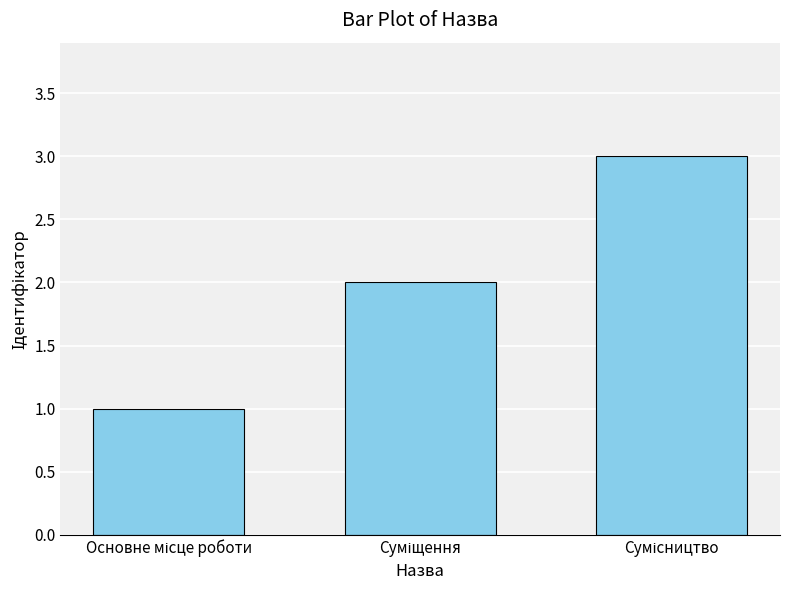

Does the chart contain any negative values?

No